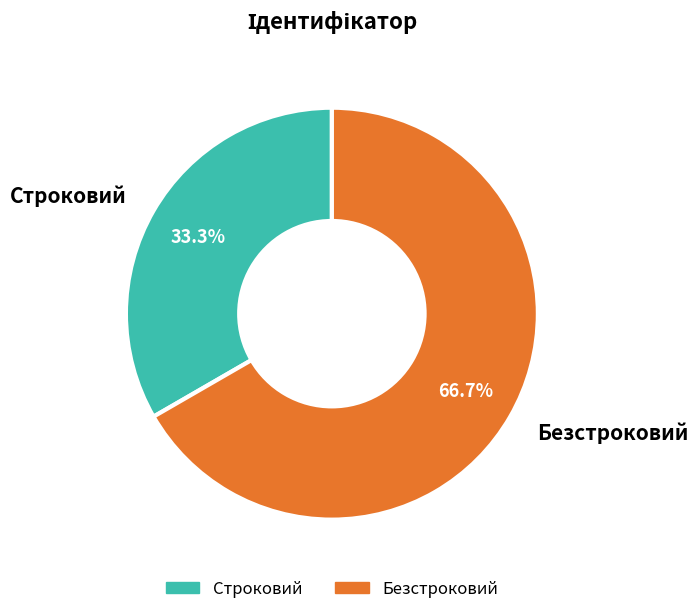

Which category accounts for the majority?

Безстроковий